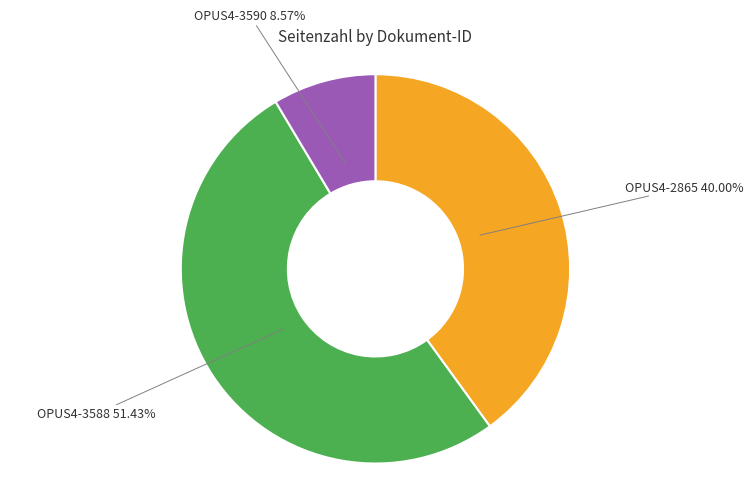

Count the number of slices in the pie.

3